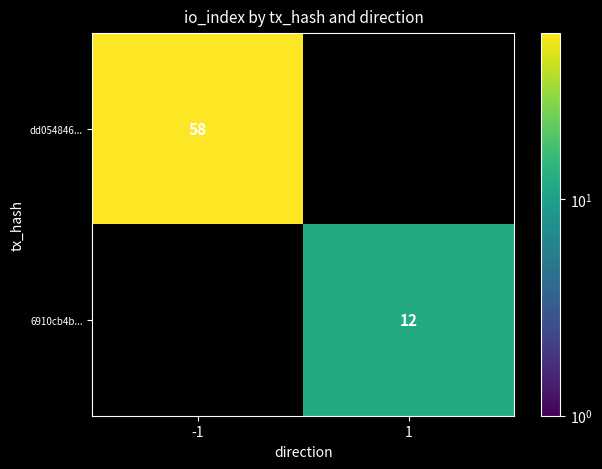

Is the value of 6910cb4b... at 1 greater than the value of dd054846... at -1?

No